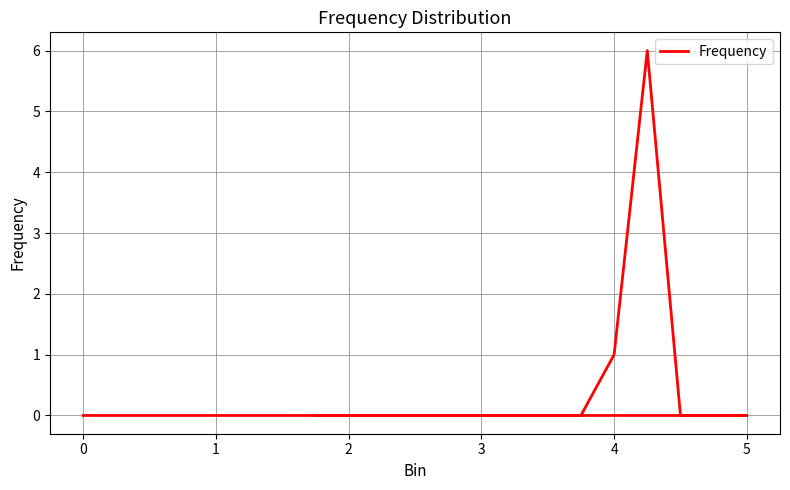

How many values exceed 0?

2